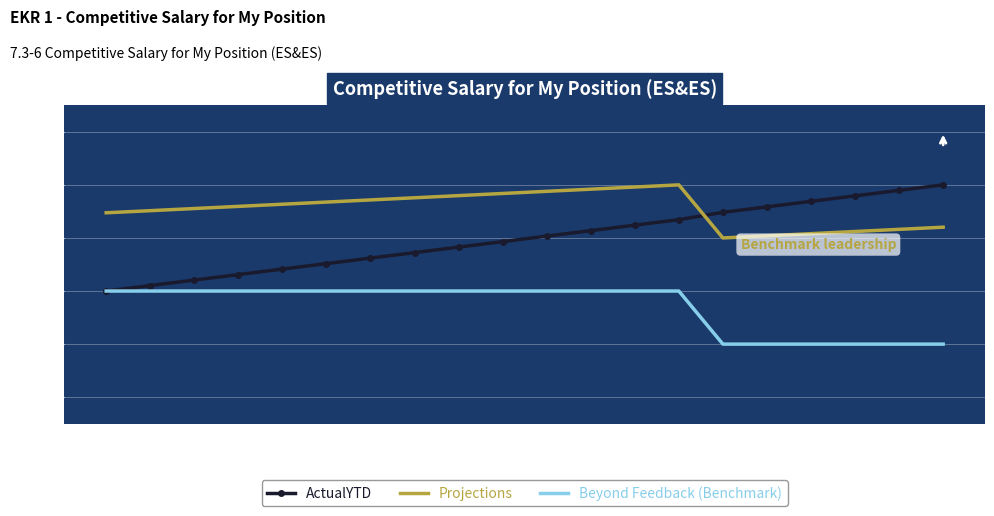

Count the number of categories in the chart.

20